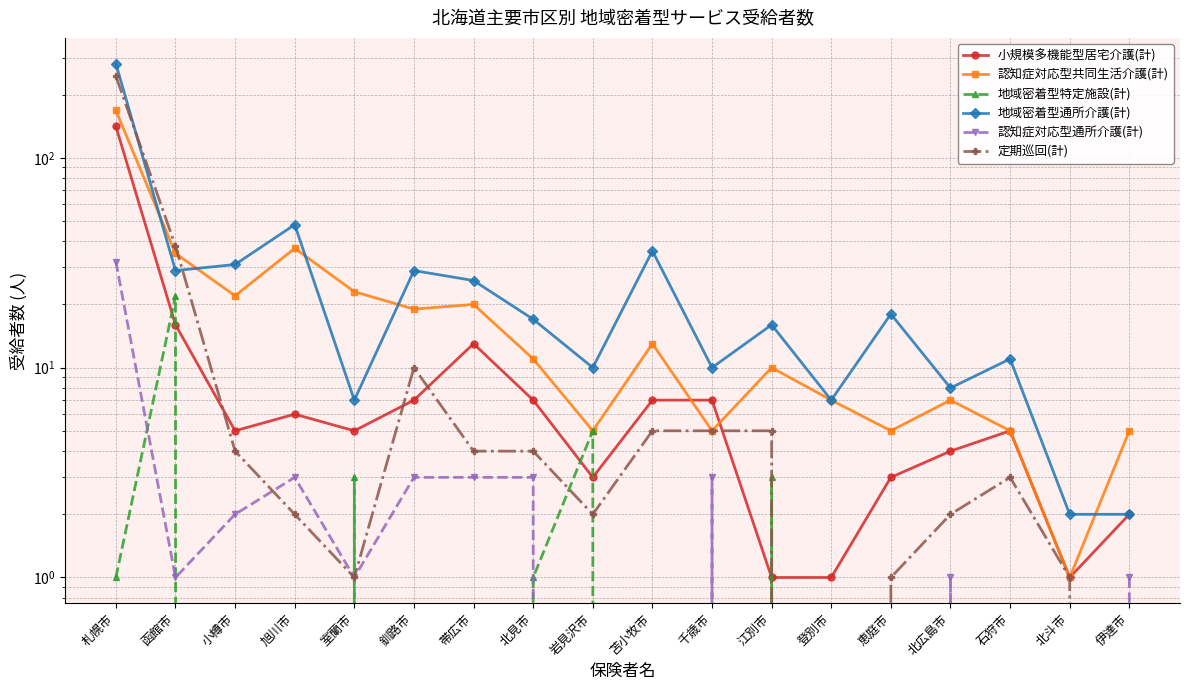

Rank the categories by 小規模多機能型居宅介護(計) value from lowest to highest.

江別市, 登別市, 北斗市, 伊達市, 岩見沢市, 恵庭市, 北広島市, 小樽市, 室蘭市, 石狩市, 旭川市, 釧路市, 北見市, 苫小牧市, 千歳市, 帯広市, 函館市, 札幌市